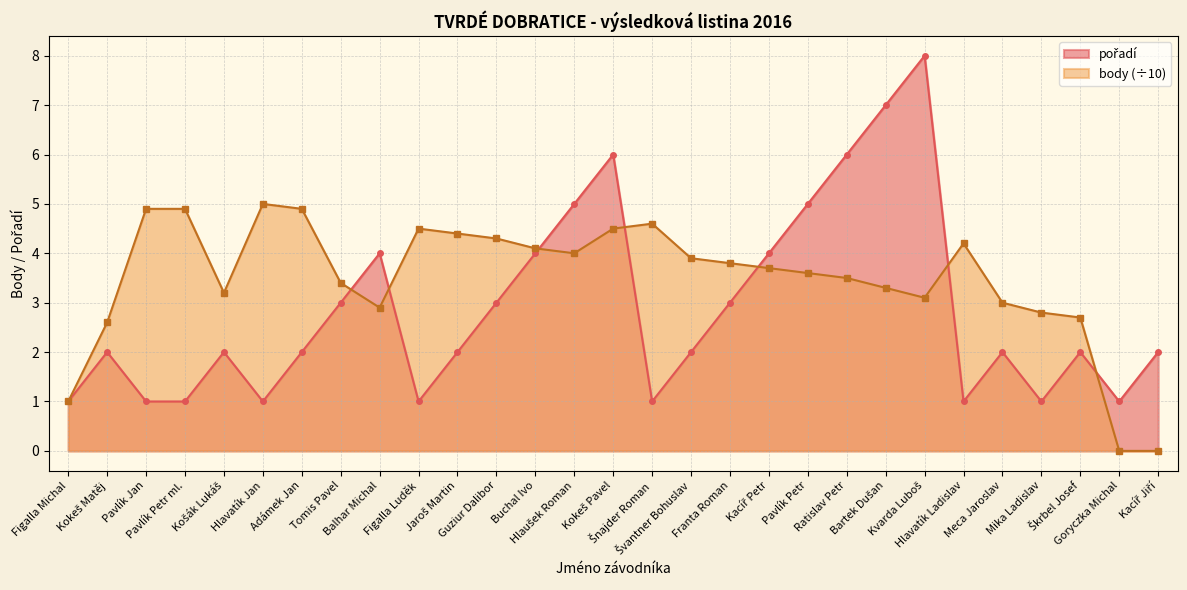

The pořadí series shows 2.9 at Meca Jaroslav. True or false?

False